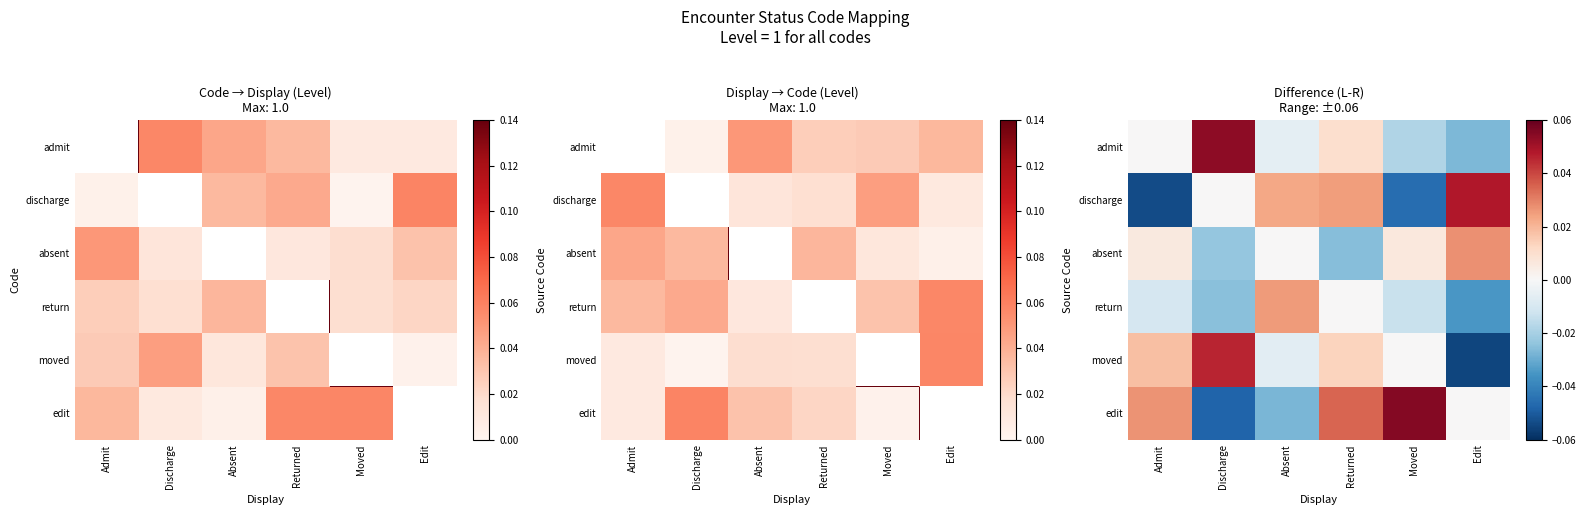

At which category is the sum across all series the highest?

Returned